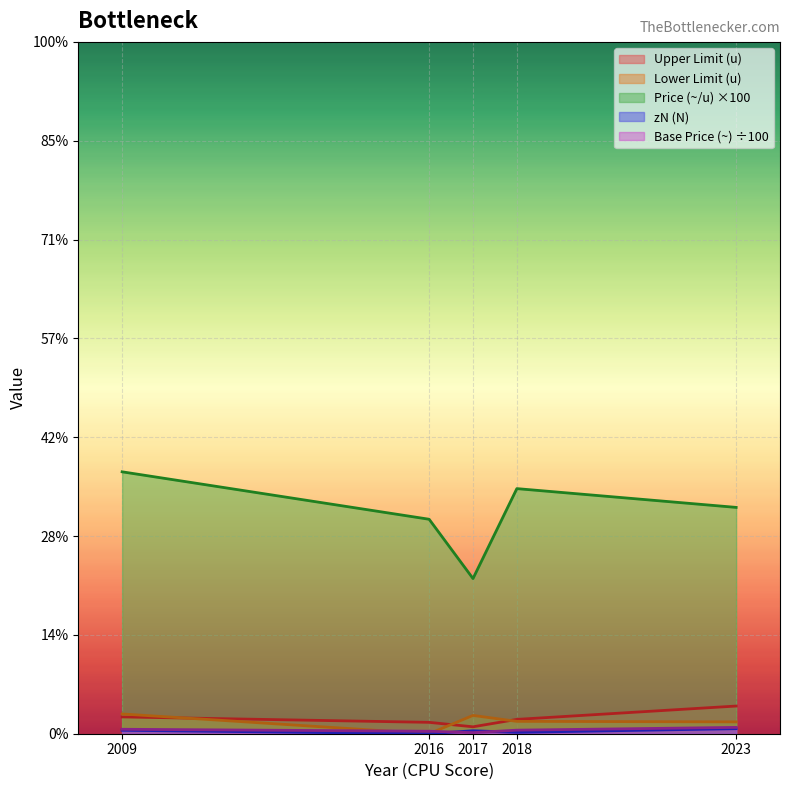

What are all the series names shown in the legend?

Upper Limit (u), Lower Limit (u), Price (~/u), zN (N), Base Price (~)